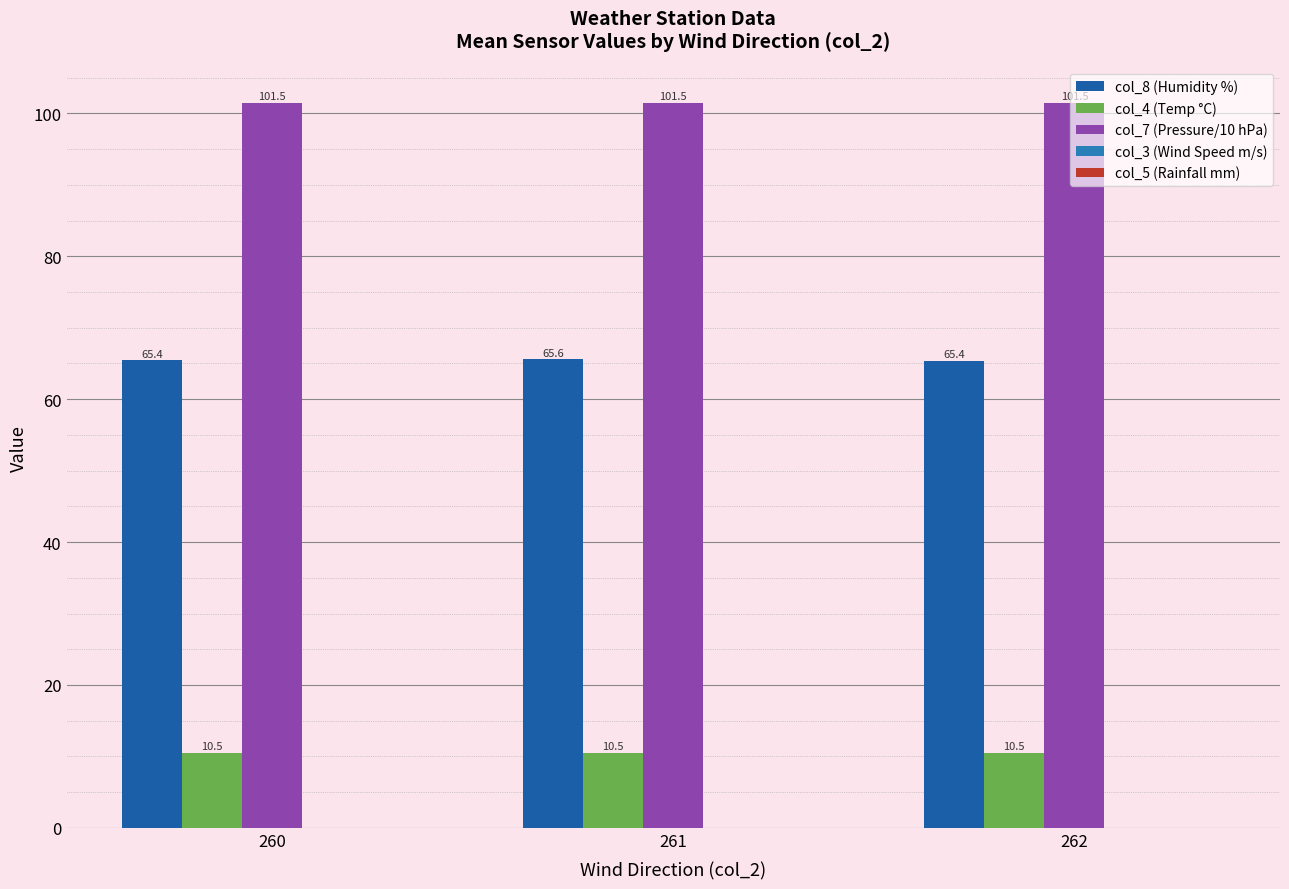

What is the total value across all series at 260?

177.4